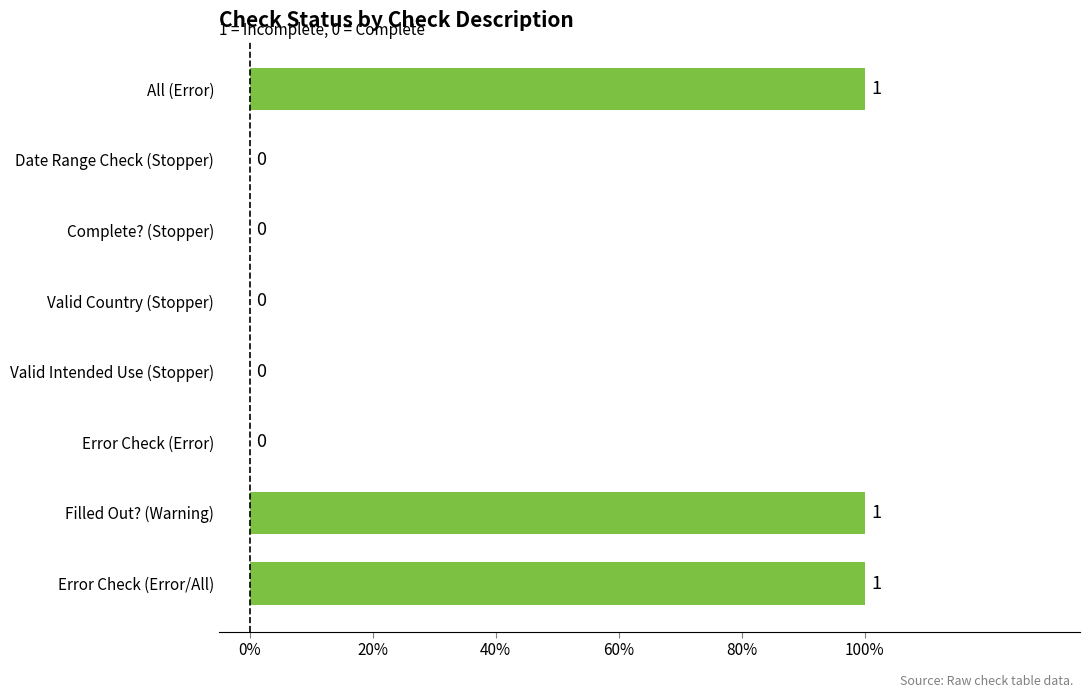

What is the maximum value shown in the chart?

1